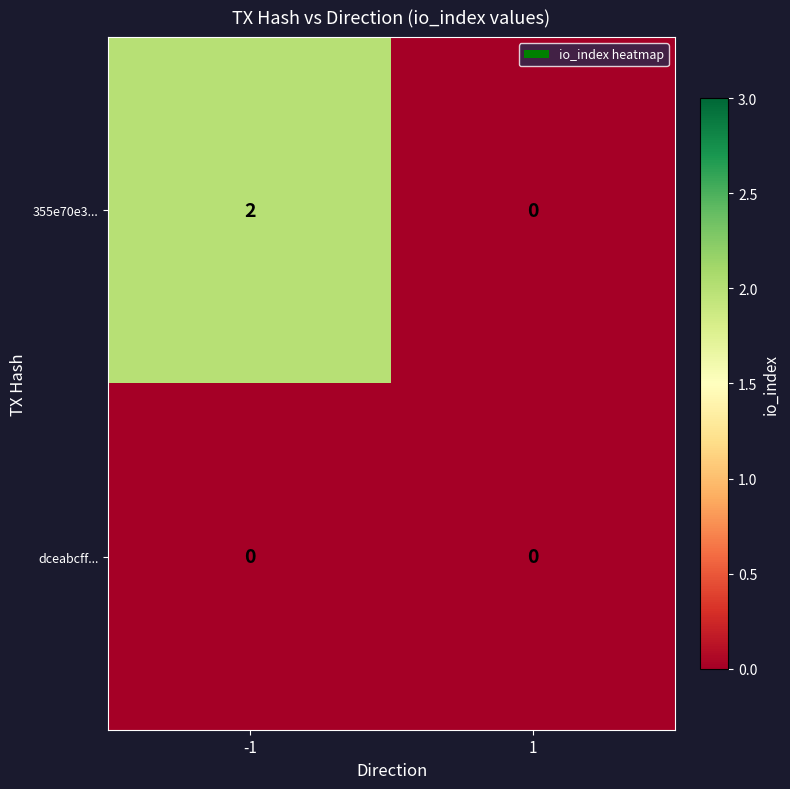

Between -1 and 1, which series saw the biggest shift?

355e70e3...